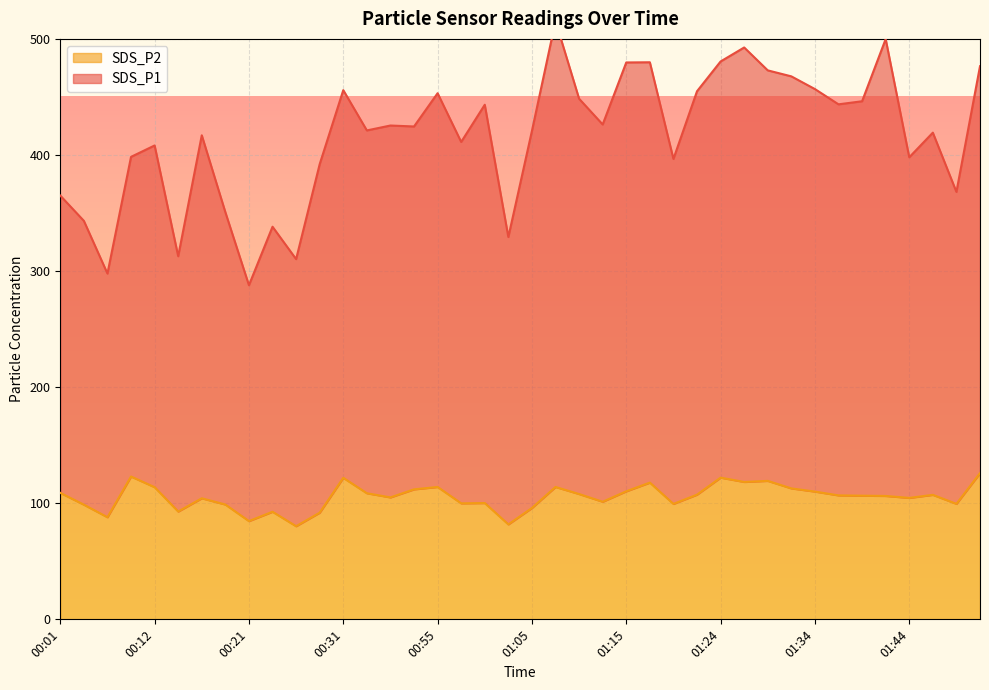

What is the difference between the maximum and minimum values in the SDS_P1 series?

227.6